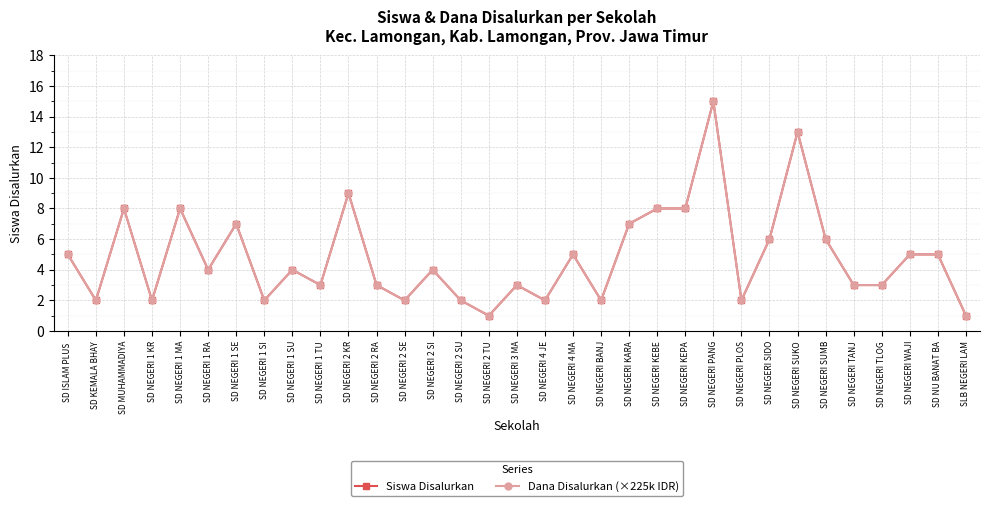

Does the chart have visible grid lines?

Yes